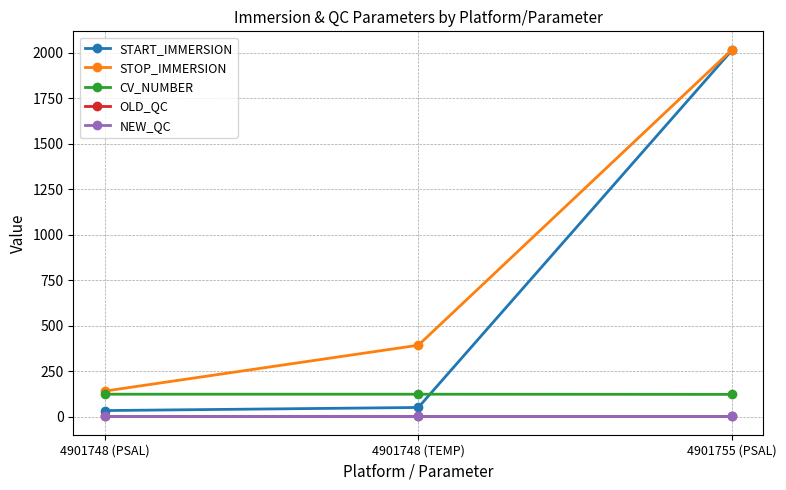

What is the difference between the highest and lowest values at 4901748 (TEMP)?

391.5